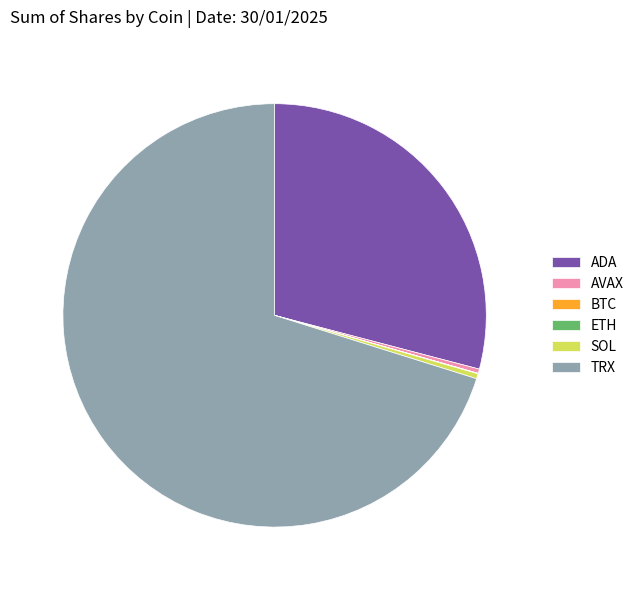

Combined, do ADA and SOL account for over 50%?

No